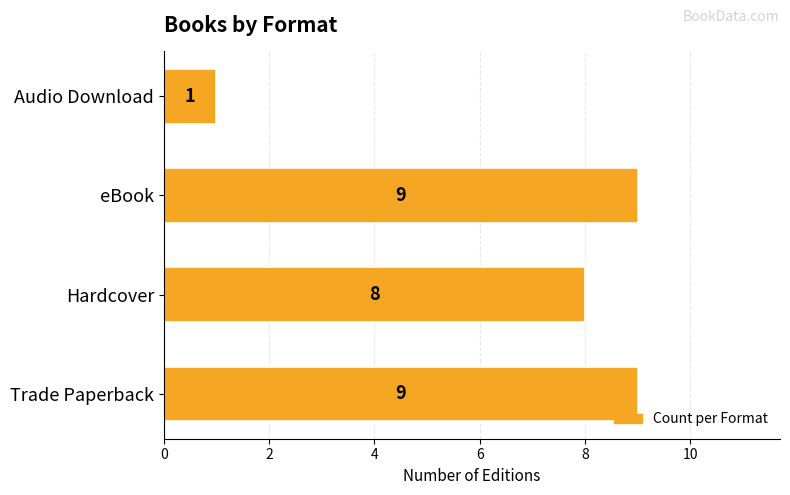

What is the maximum value shown in the chart?

9